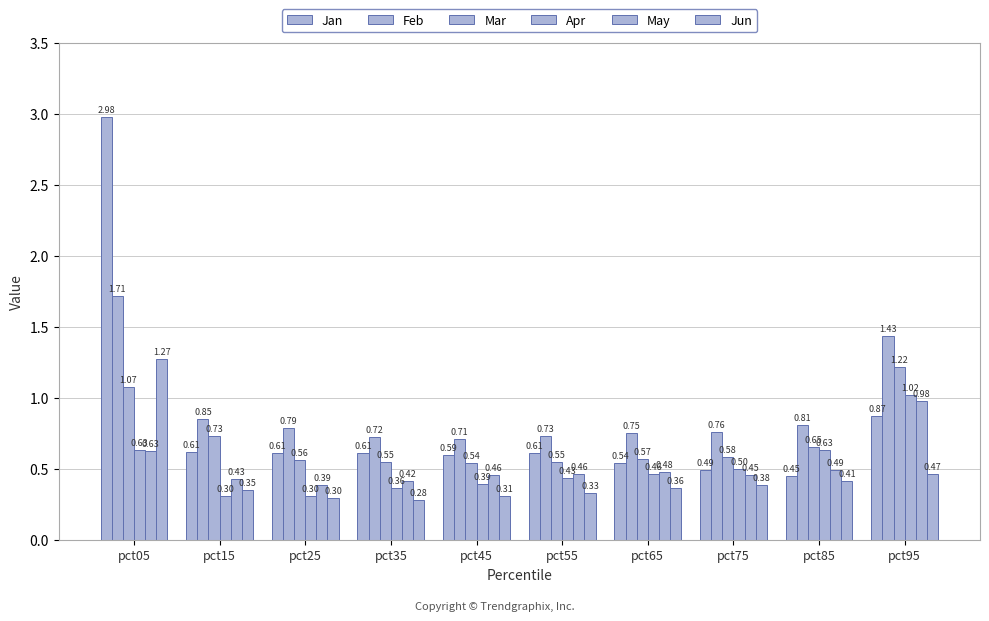

At which label does May reach its peak?

pct95